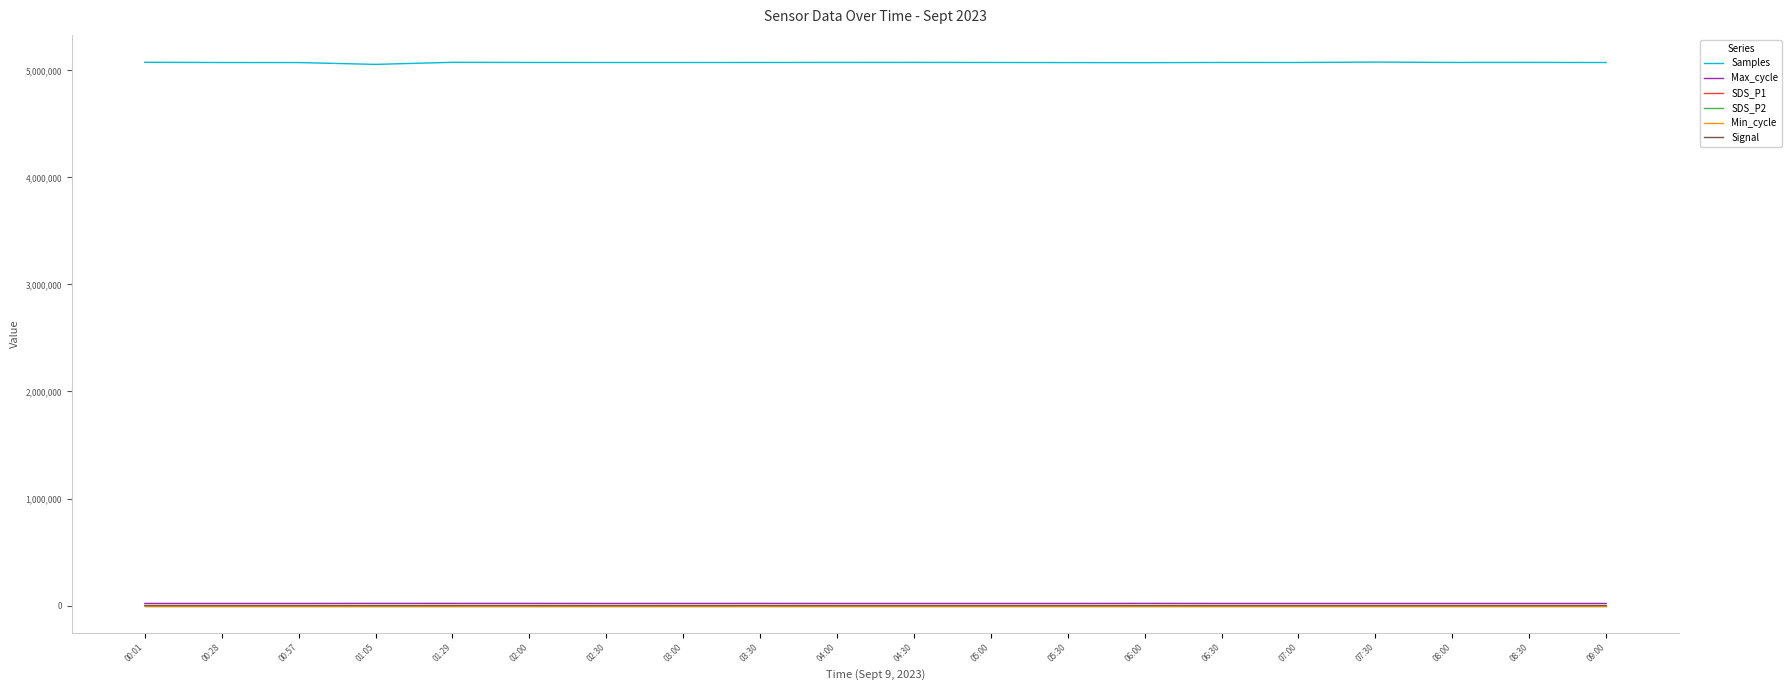

True or false: Max_cycle and Samples intersect in this chart.

False